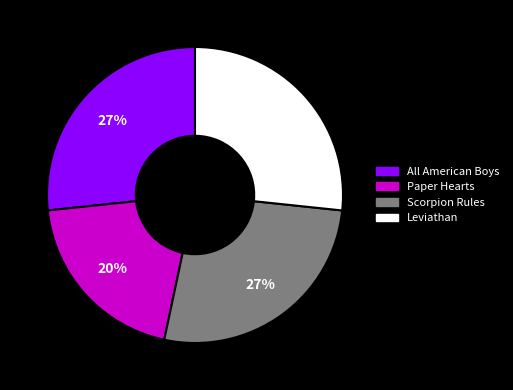

Which slice is the smallest?

Paper Hearts